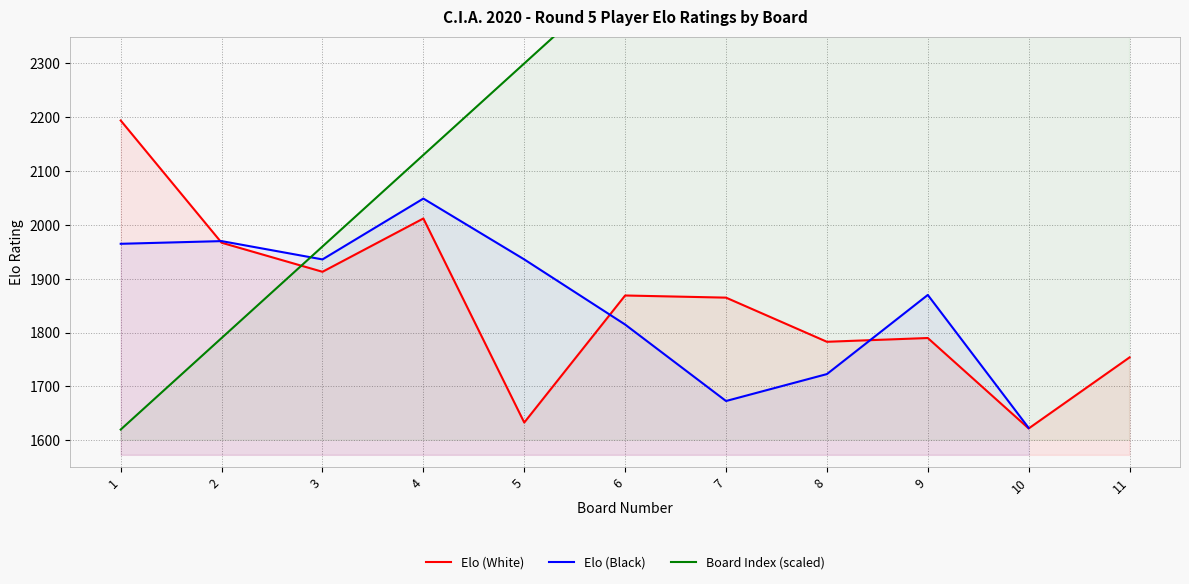

How many data points in Board Index (scaled) are above 2470?

5